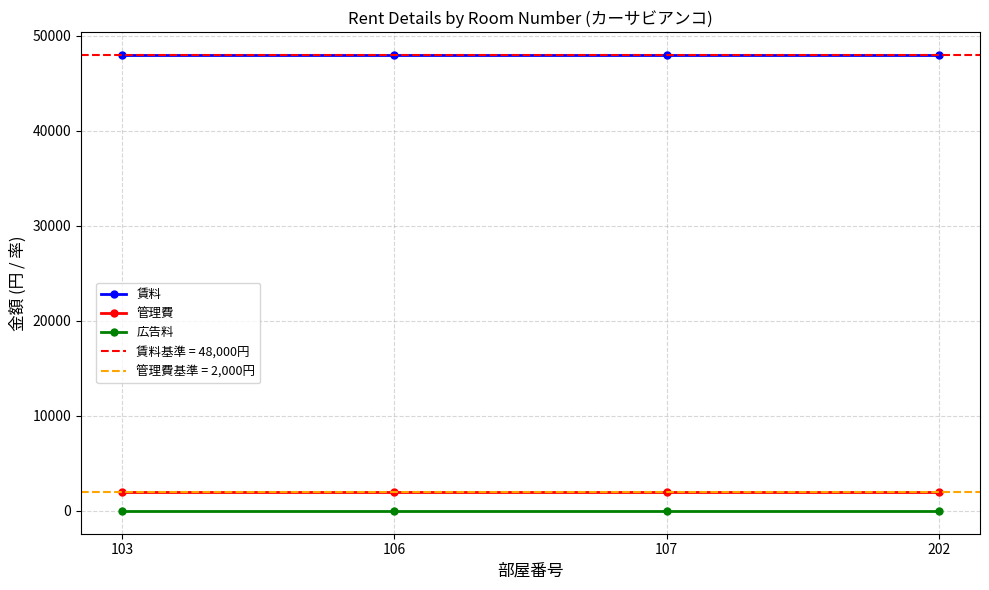

Which series has the largest total across all categories?

賃料